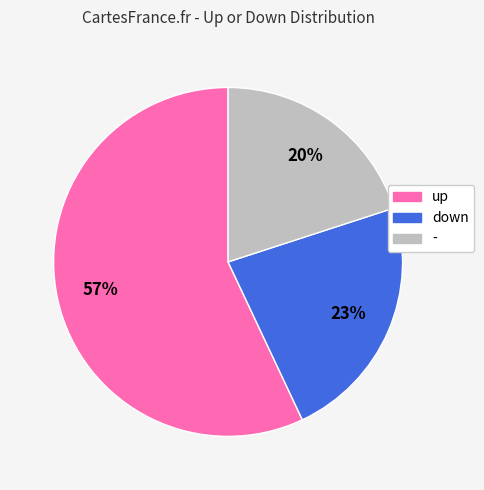

What percentage is the - slice, to the nearest percent?

20%